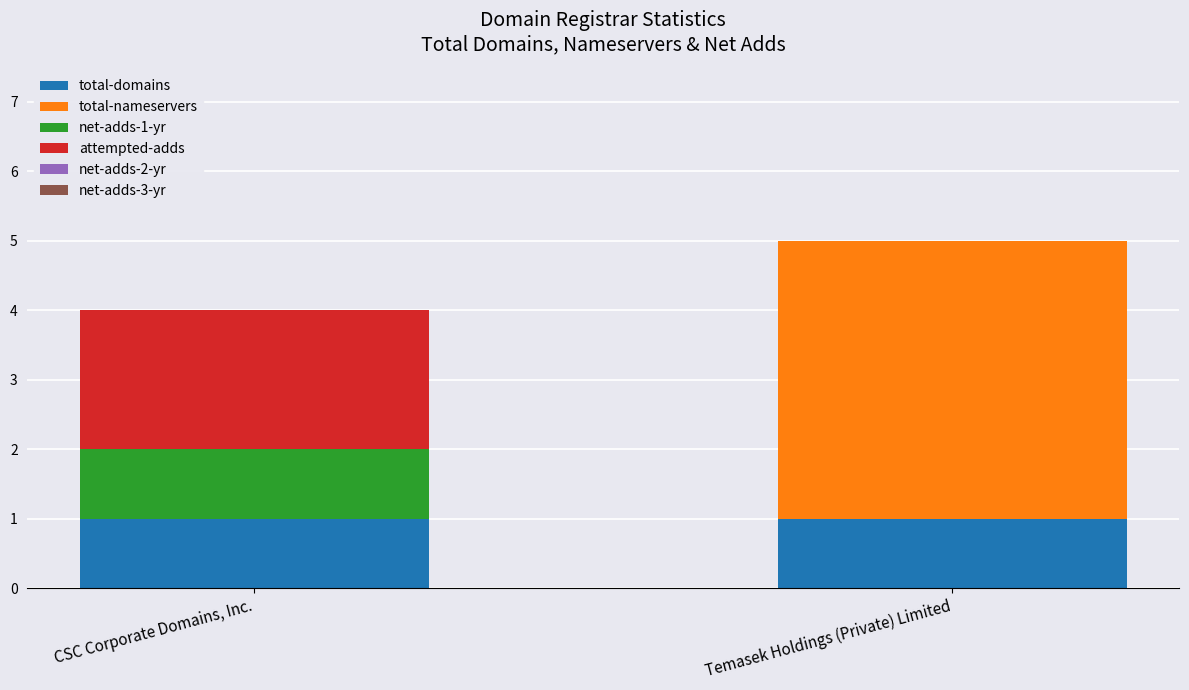

What is the total value across all series at CSC Corporate Domains, Inc.?

4